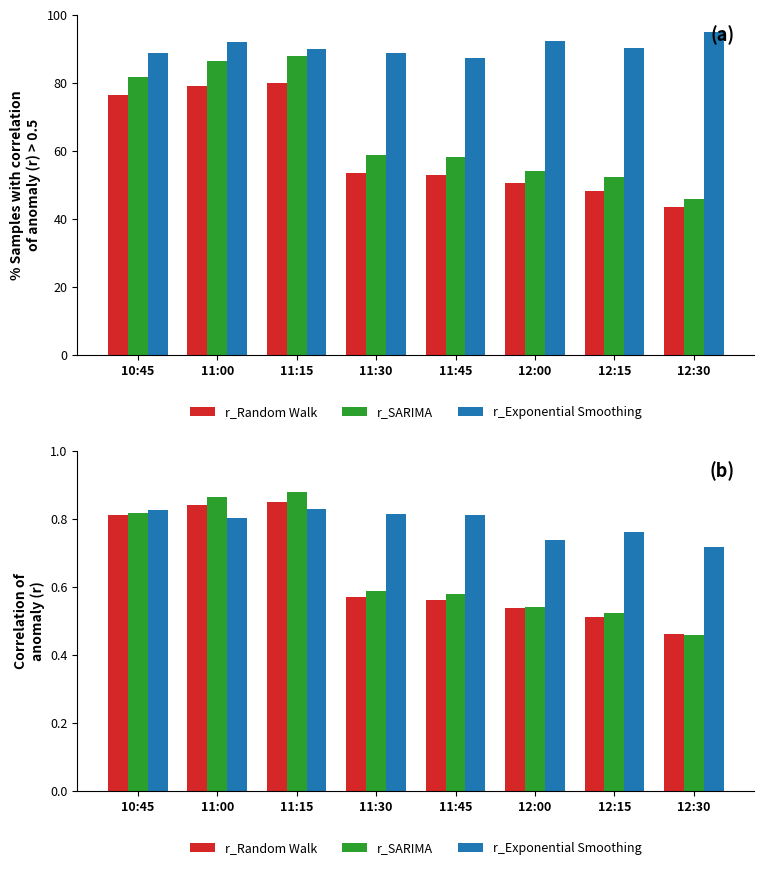

What value does the r_Exponential Smoothing series have at 12:00?

0.7